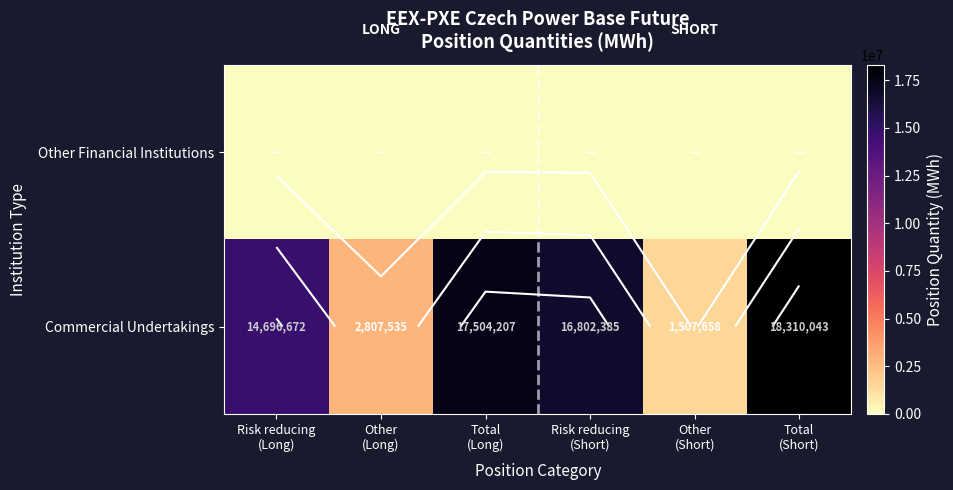

List the labels in order of Commercial Undertakings value, largest first.

Total (Short), Total (Long), Risk reducing (Short), Risk reducing (Long), Other (Long), Other (Short)